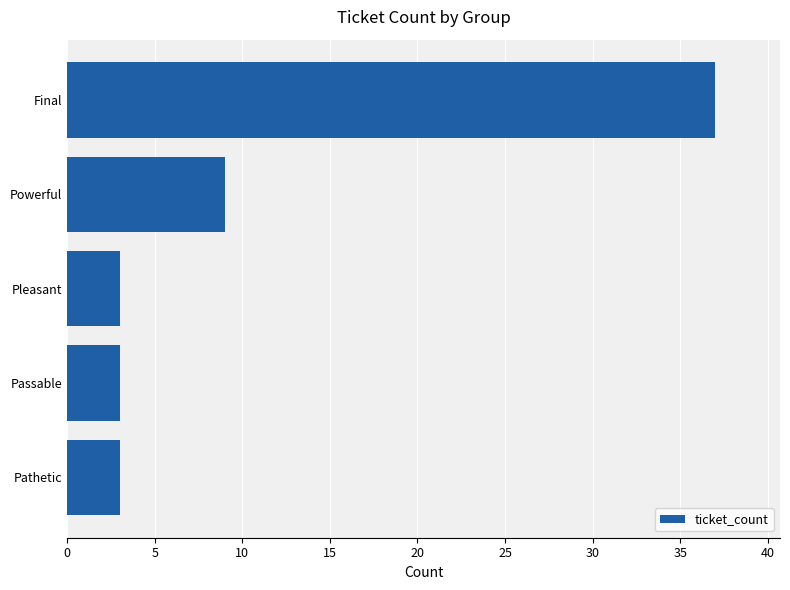

Approximately how many times larger is the value at Passable compared to Powerful?

0.3